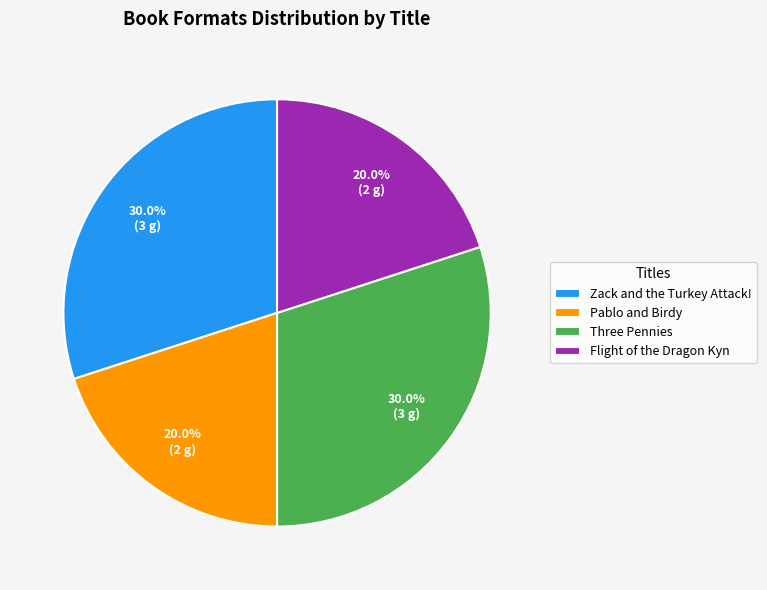

Is there a majority slice in this chart?

No